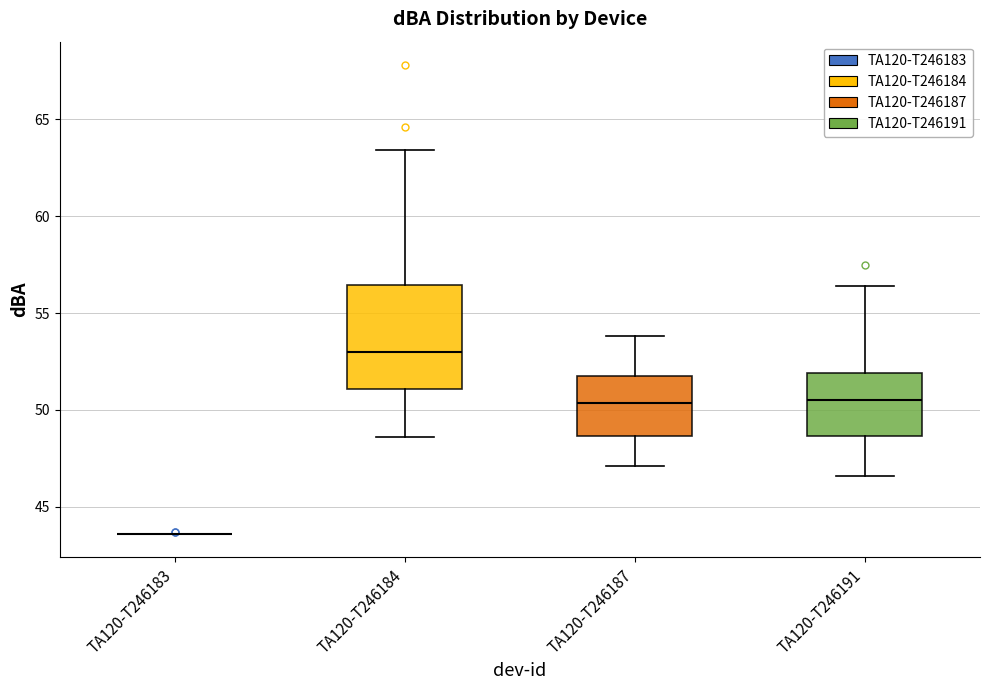

Where does the lower whisker of the box for TA120-T246191 end on the y-axis? The values are not printed on the chart, so give them approximately, as read against the axis.

46.5